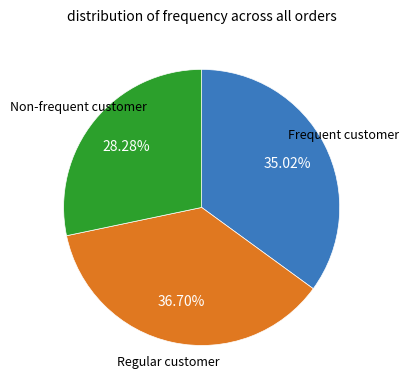

To the nearest percent, what is the difference between the largest and smallest slice percentages?

8%